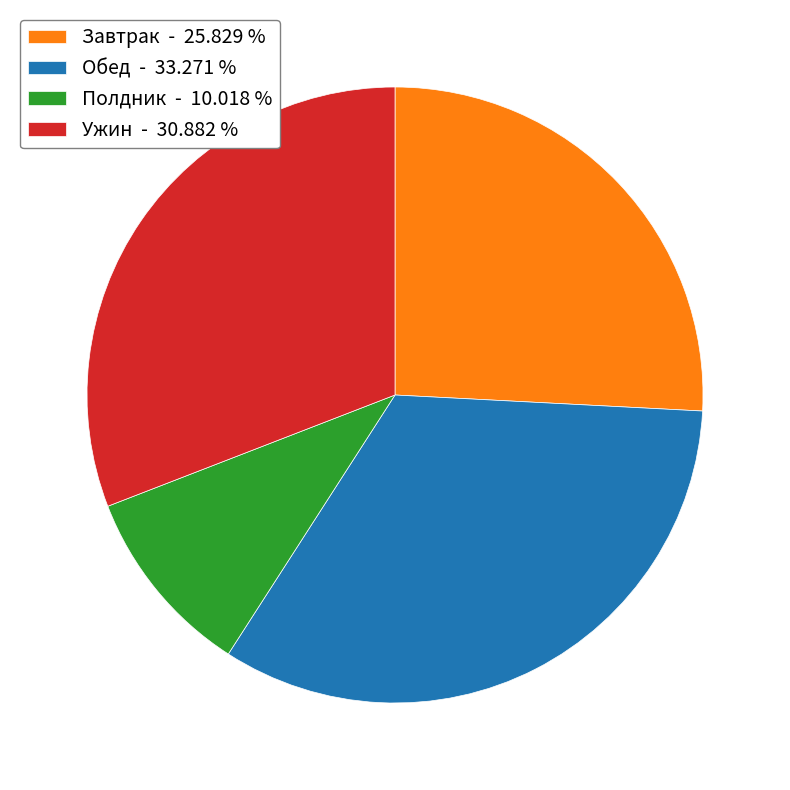

Is there any slice that represents more than half of the pie?

No